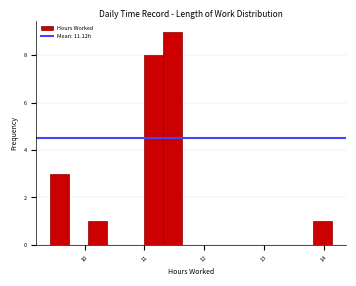

Read against the x-axis, roughly where is the centre of the tallest bar?

11.5